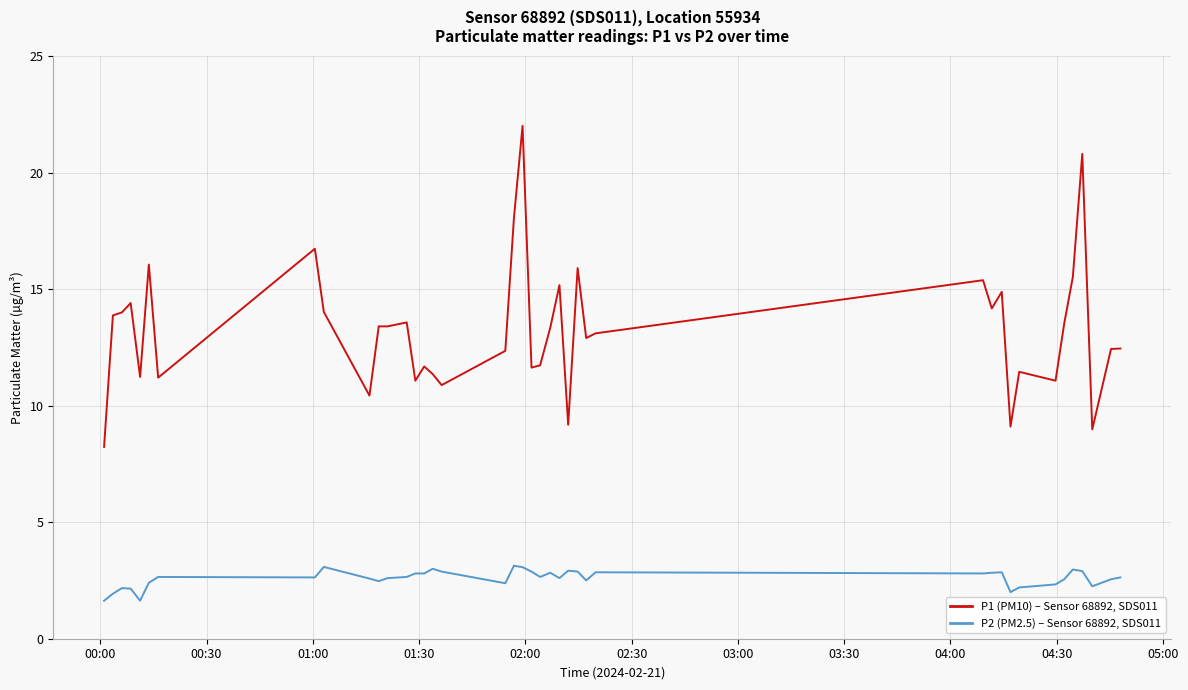

What is the smallest value displayed?

1.6